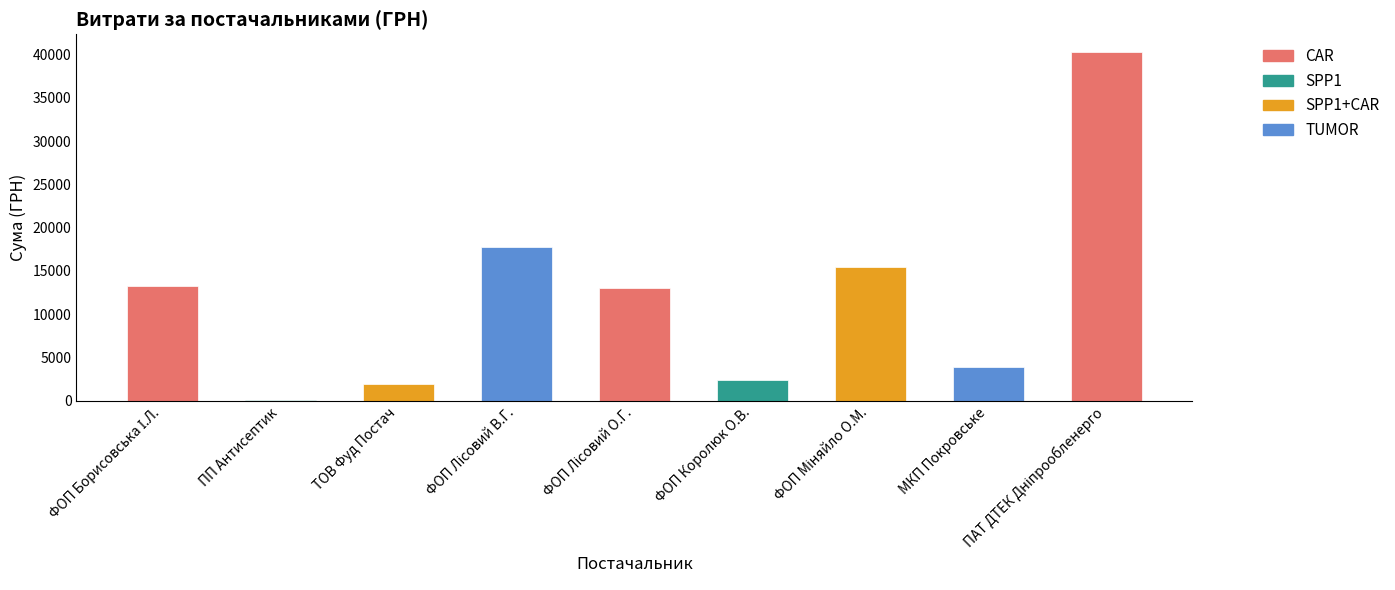

What is the smallest value displayed?

135.0